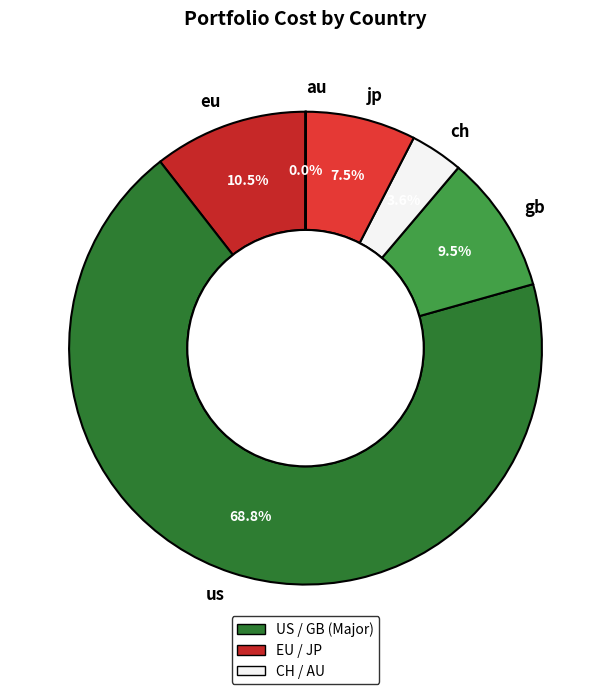

Which category has the biggest portion of the pie?

us